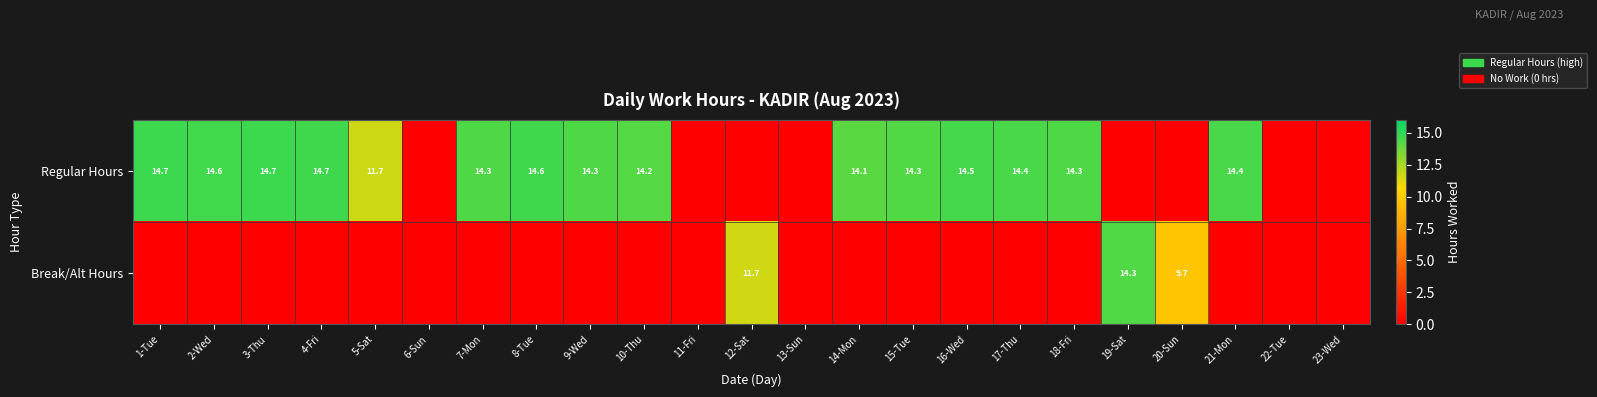

The value of Regular Hours at 2-Wed is 21.8. True or false?

False